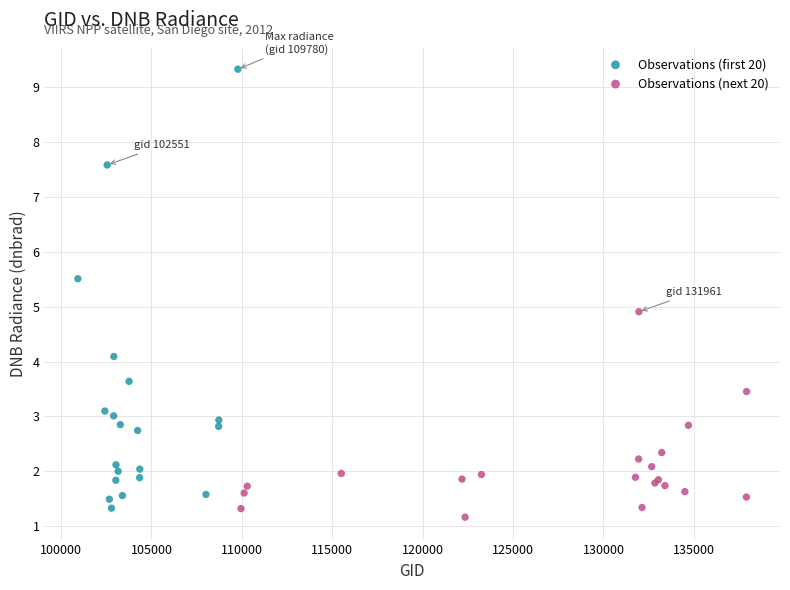

Which series reaches the maximum Y coordinate?

Observations (first 20)